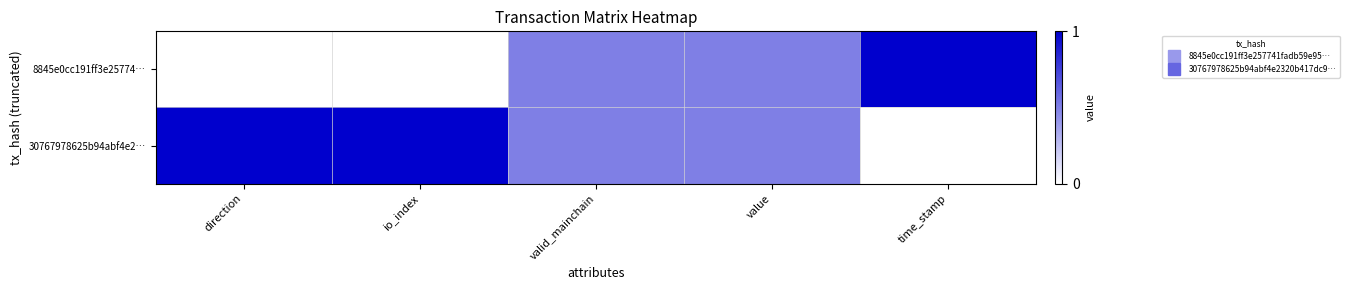

Which series has the largest total across all categories?

30767978625b94abf4e2…